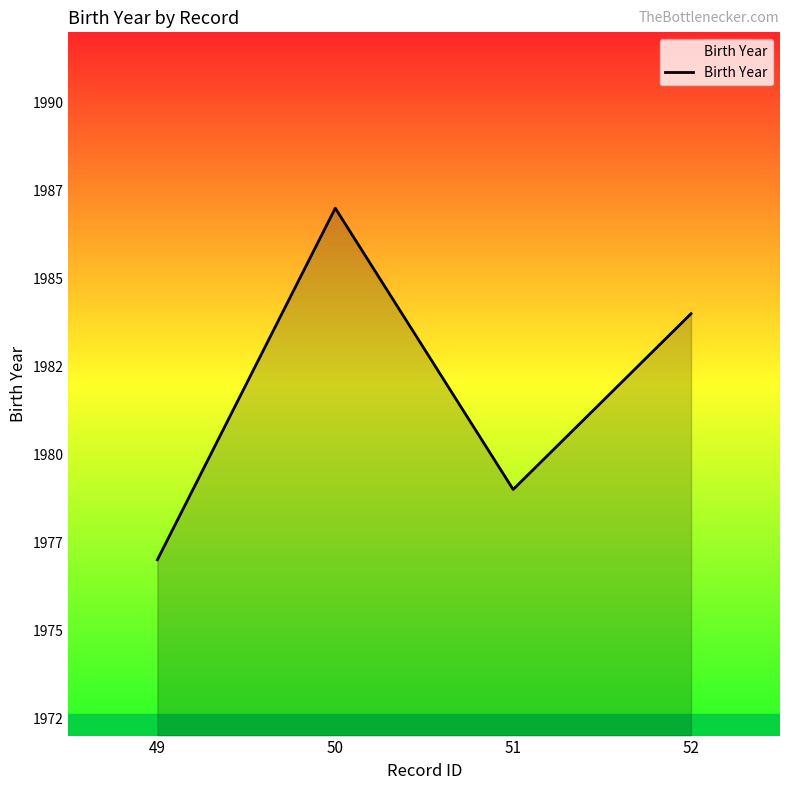

Does the chart display data point markers on the line(s)?

No